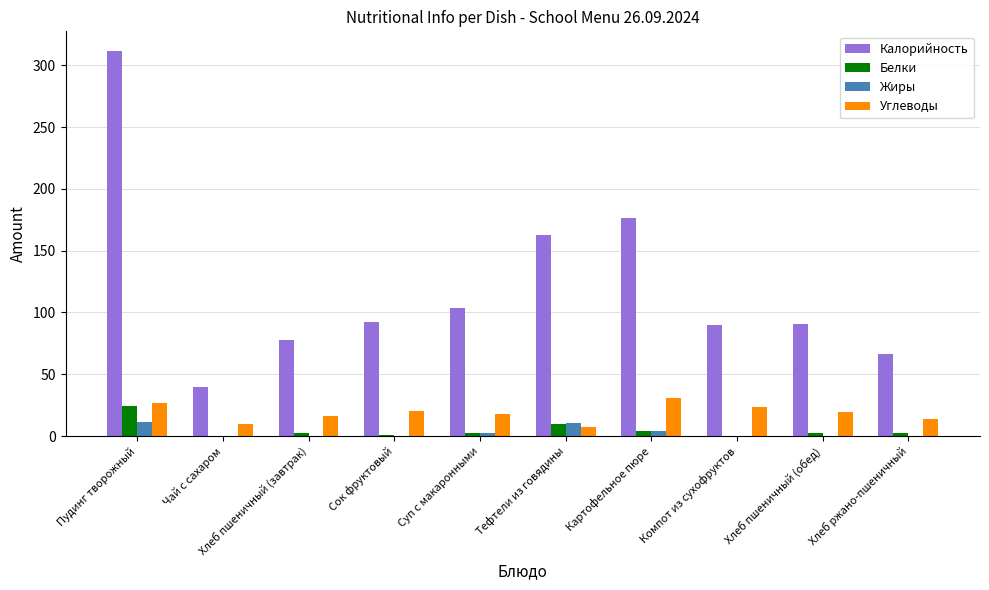

Is the value of Белки at Тефтели из говядины greater than the value of Калорийность at Пудинг творожный?

No